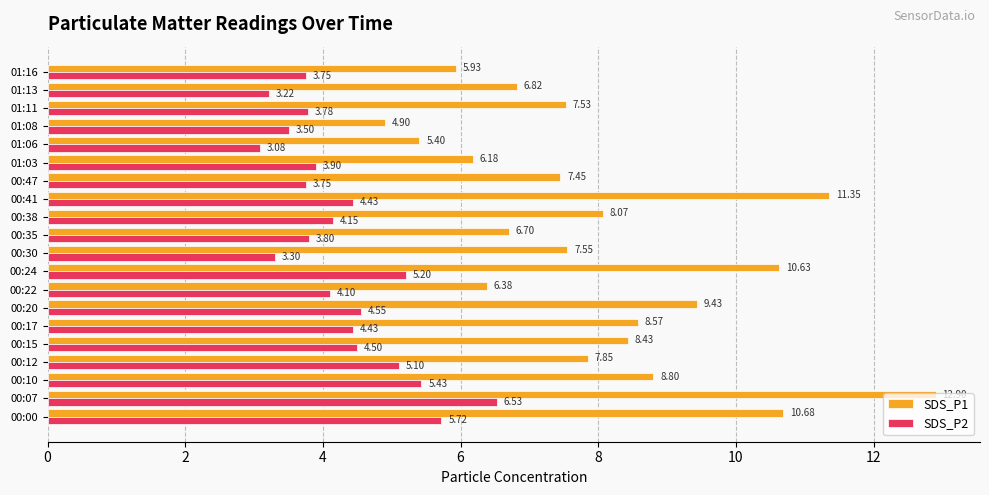

Which series has the largest range (max minus min)?

SDS_P1